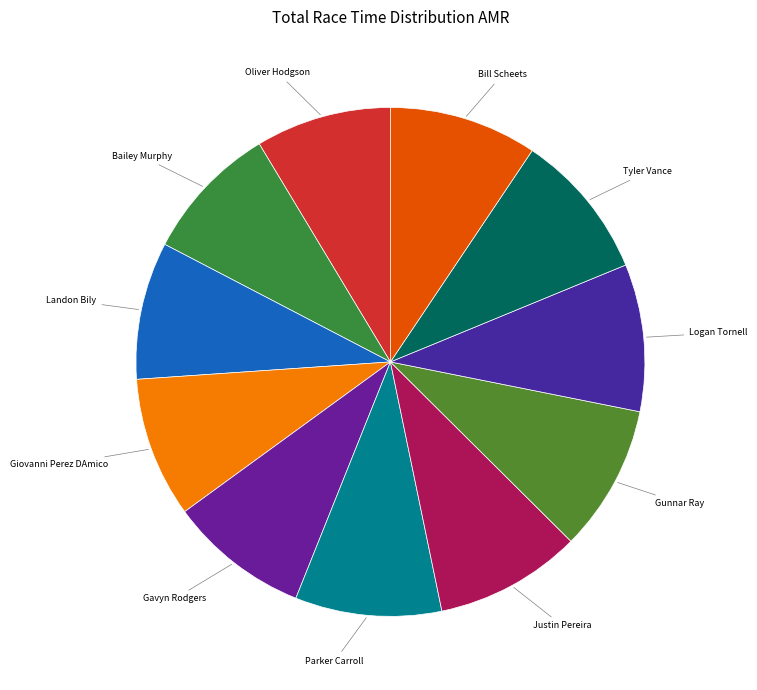

Do Logan Tornell and Bill Scheets together represent more than half of the pie?

No